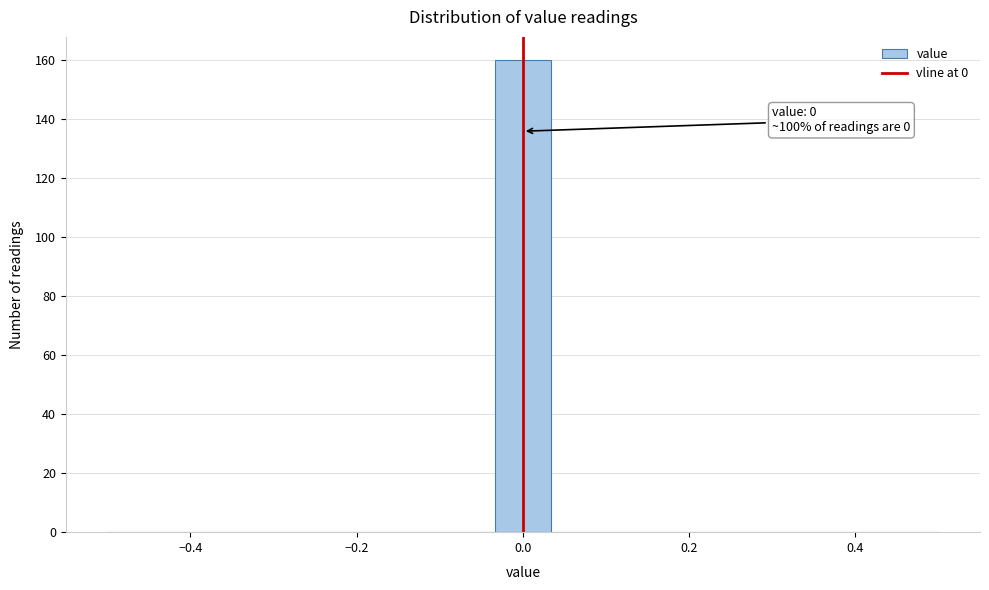

Read against the x-axis, roughly where is the centre of the tallest bar?

0.00